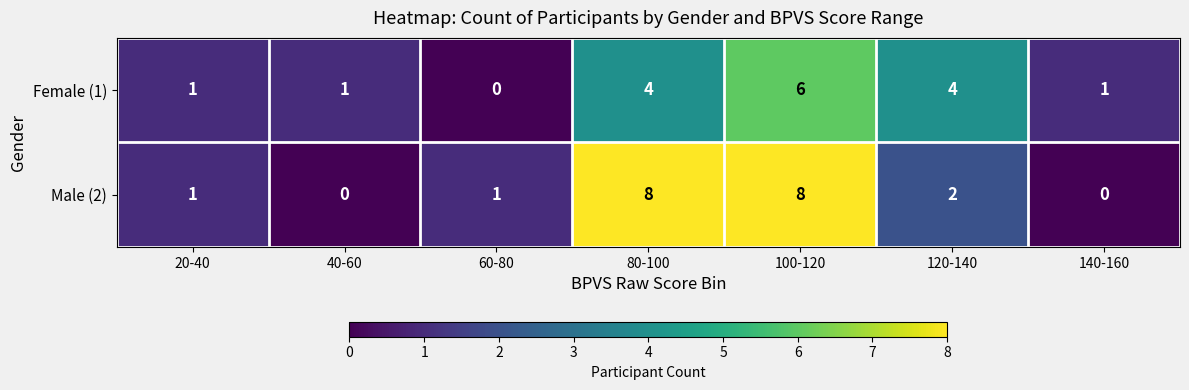

Which series has the widest spread of values?

Male (2)